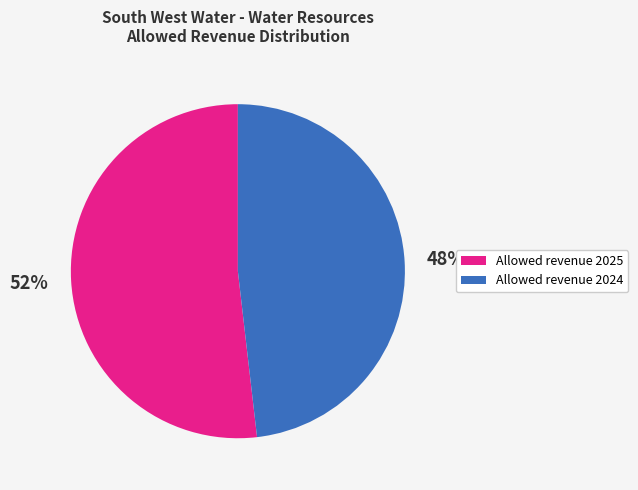

To the nearest percent, what is the combined percentage of Allowed revenue 2025 and Allowed revenue 2024?

100%